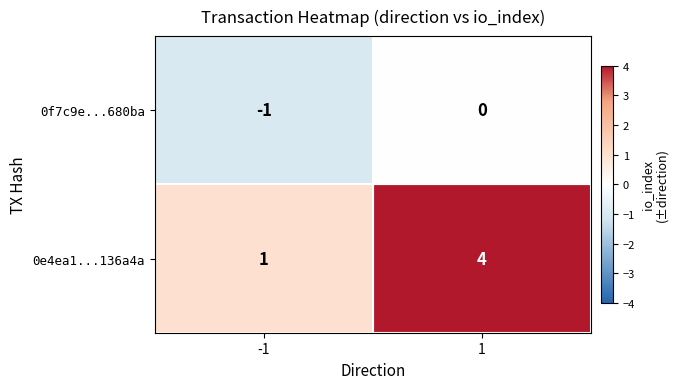

What is the sum of the 0e4ea1...136a4a values at 1 and -1?

5